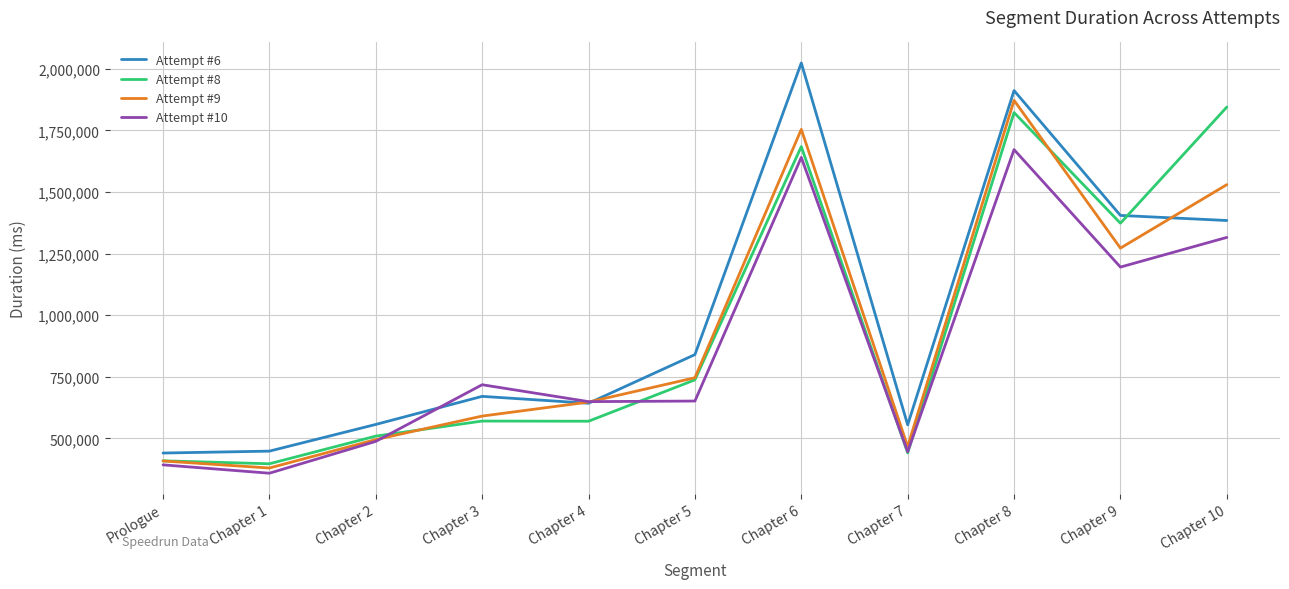

Where is the first local maximum for Attempt #10?

Chapter 3